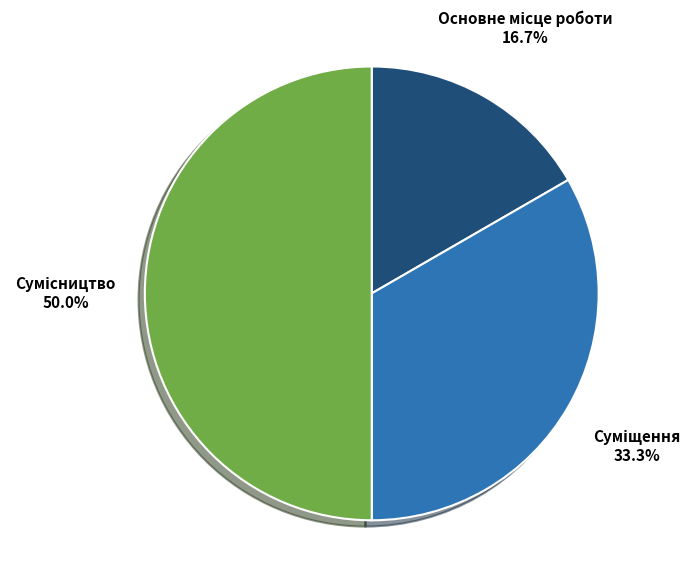

Does Основне місце роботи represent more than half of the total?

No